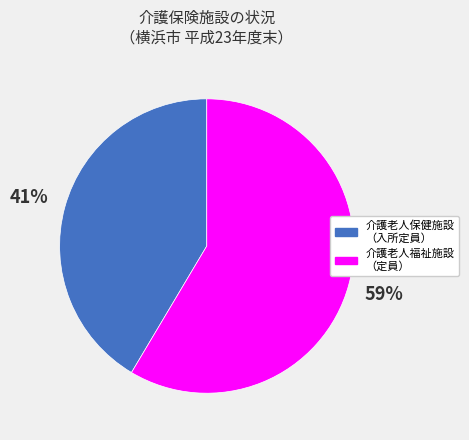

To the nearest percent, what portion does 介護老人福祉施設 （定員） represent?

59%